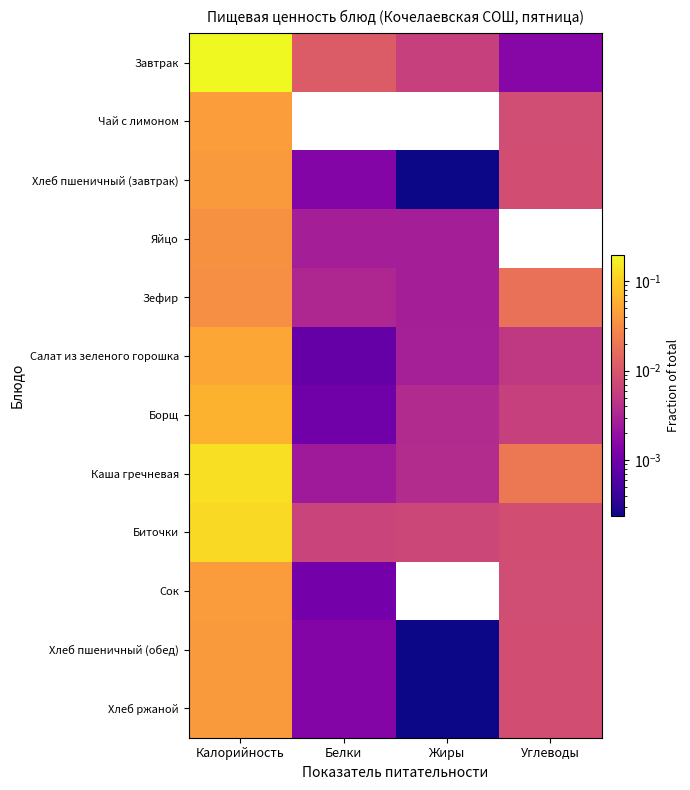

How many distinct data groups are displayed?

12